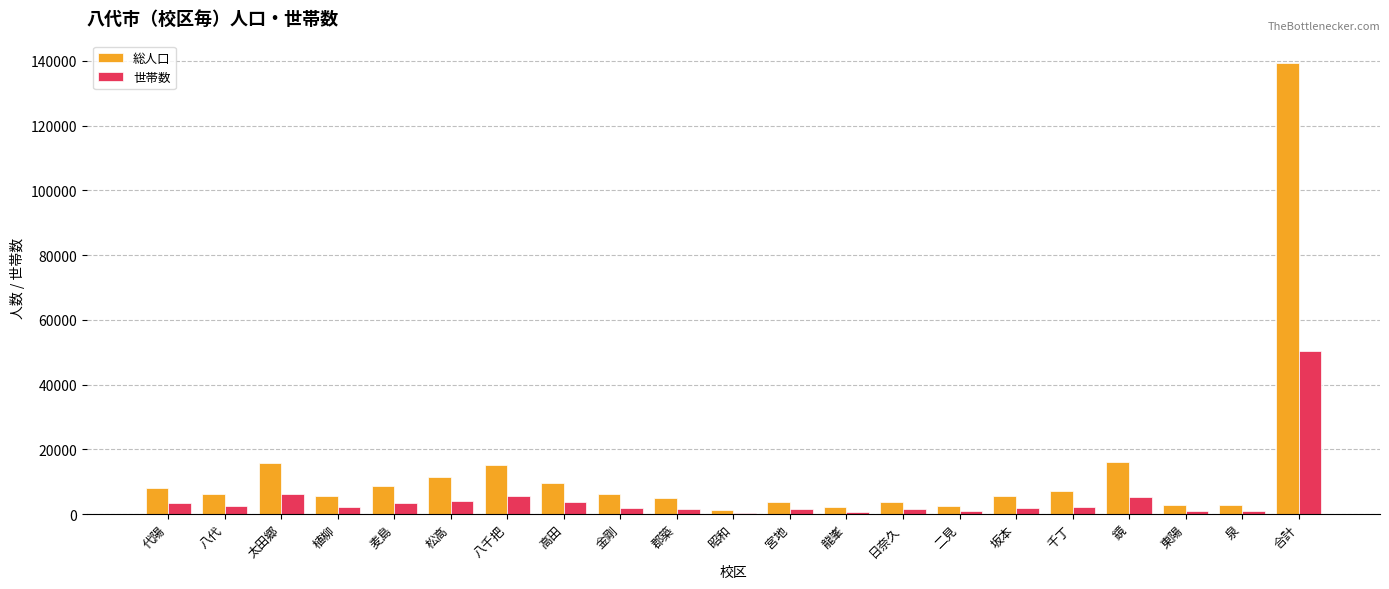

Are the bars horizontal?

No